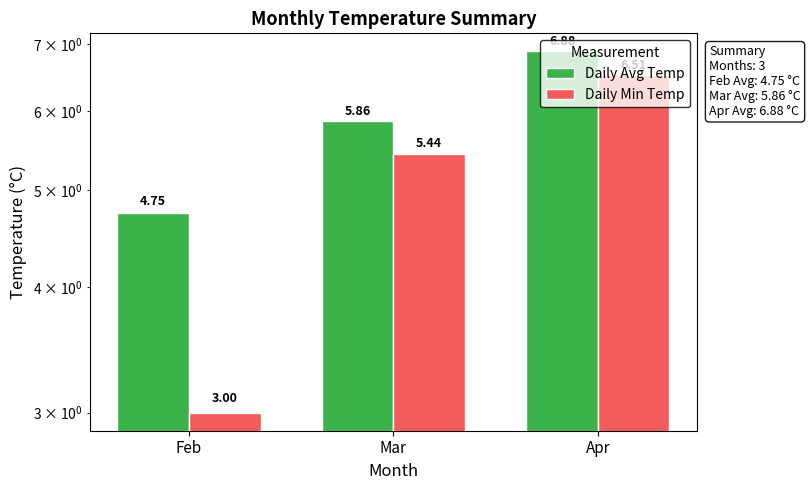

What is the sum of all Daily Min Temp values?

14.9